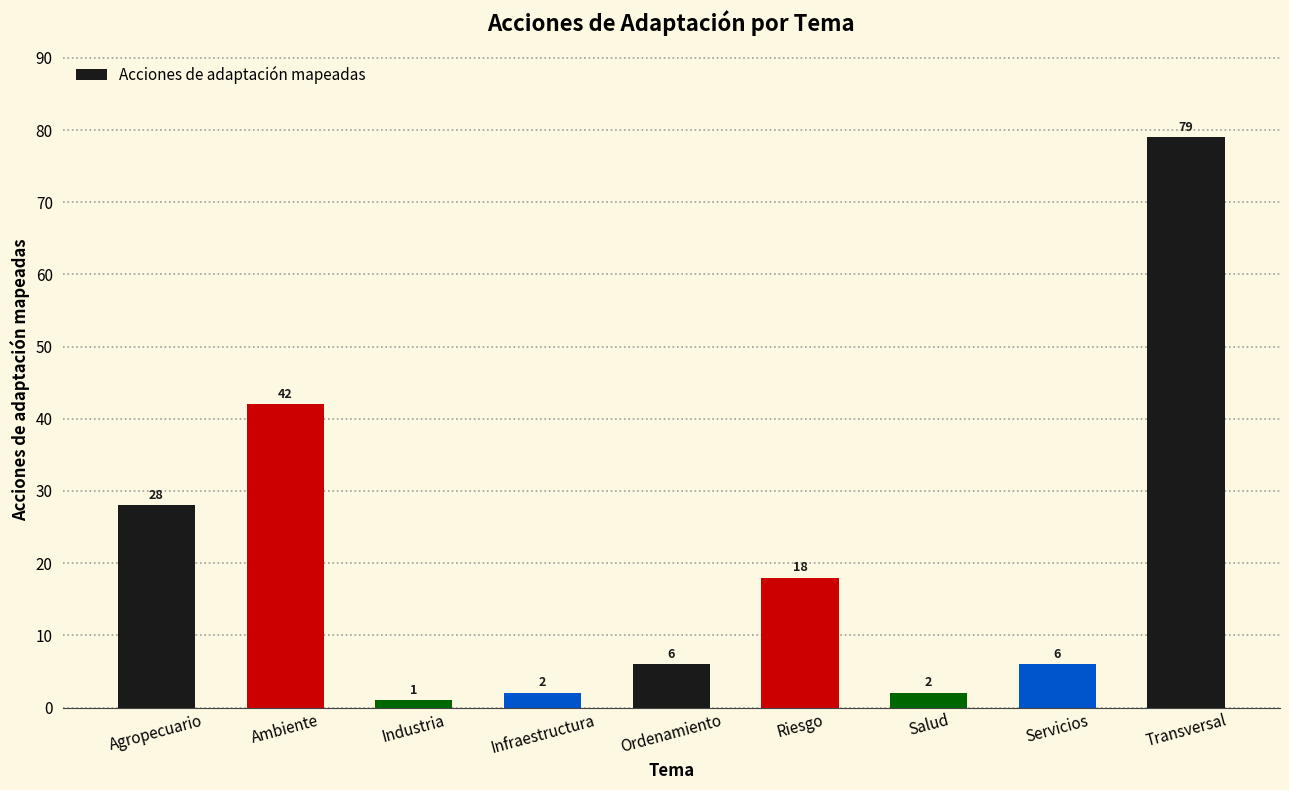

The chart shows a value of 6 at Servicios. True or false?

True